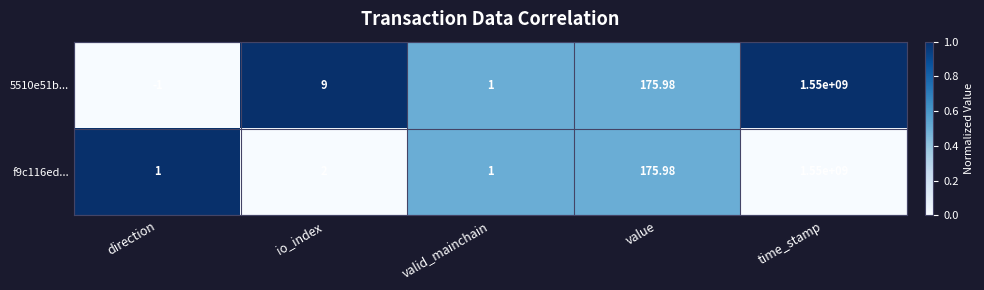

At which category does the chart reach its peak across all series?

time_stamp